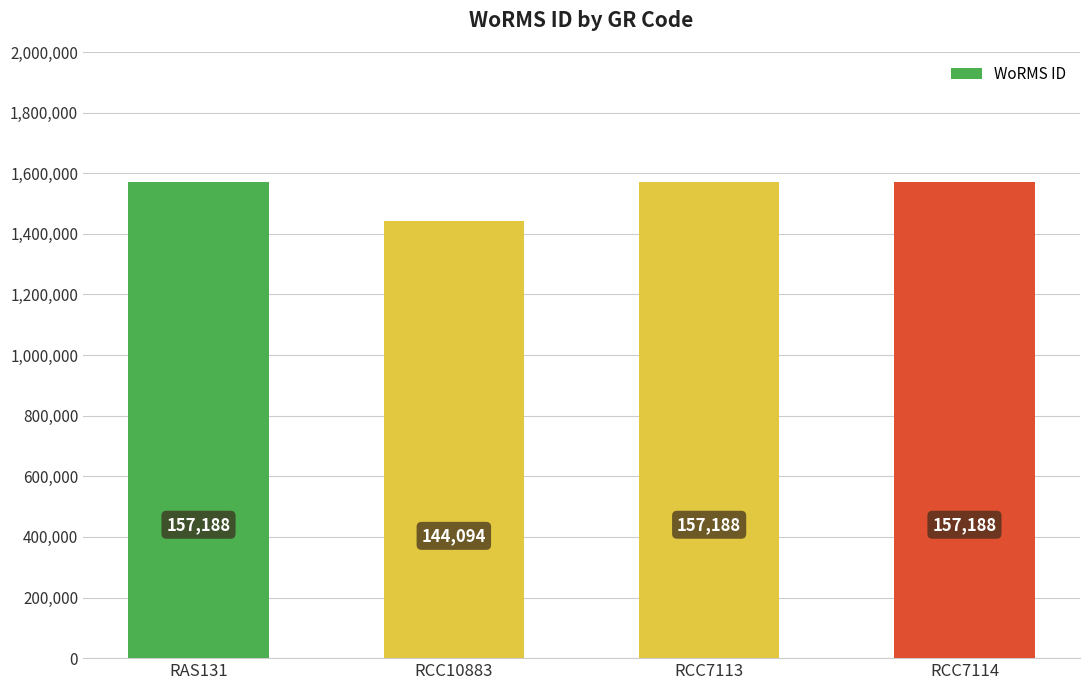

Reading left to right, extract all data points from this chart.

RAS131=157188	RCC10883=144094	RCC7113=157188	RCC7114=157188